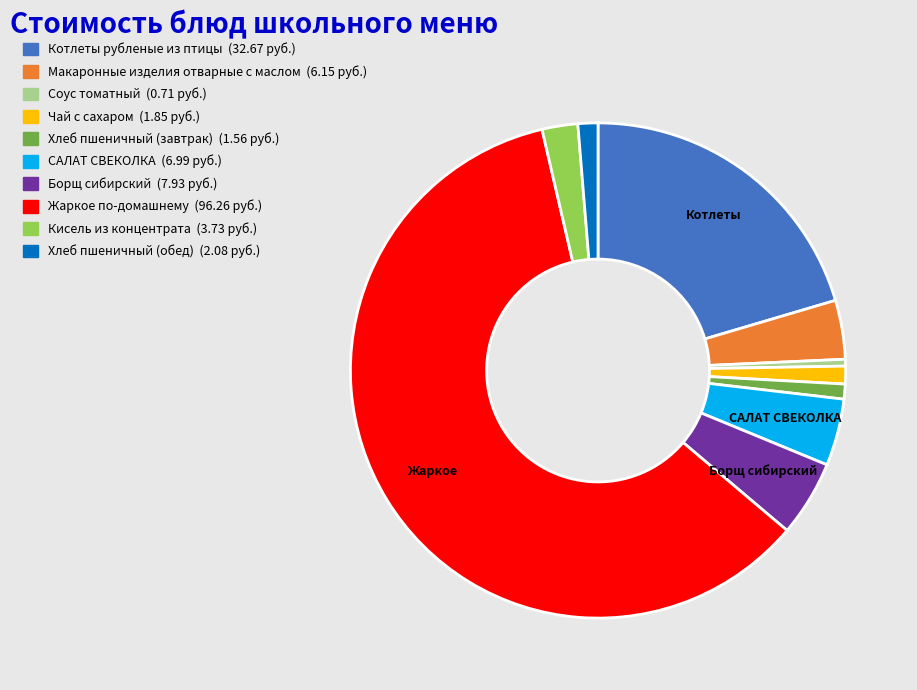

Which has a higher value, Кисель из концентрата or Соус томатный?

Кисель из концентрата